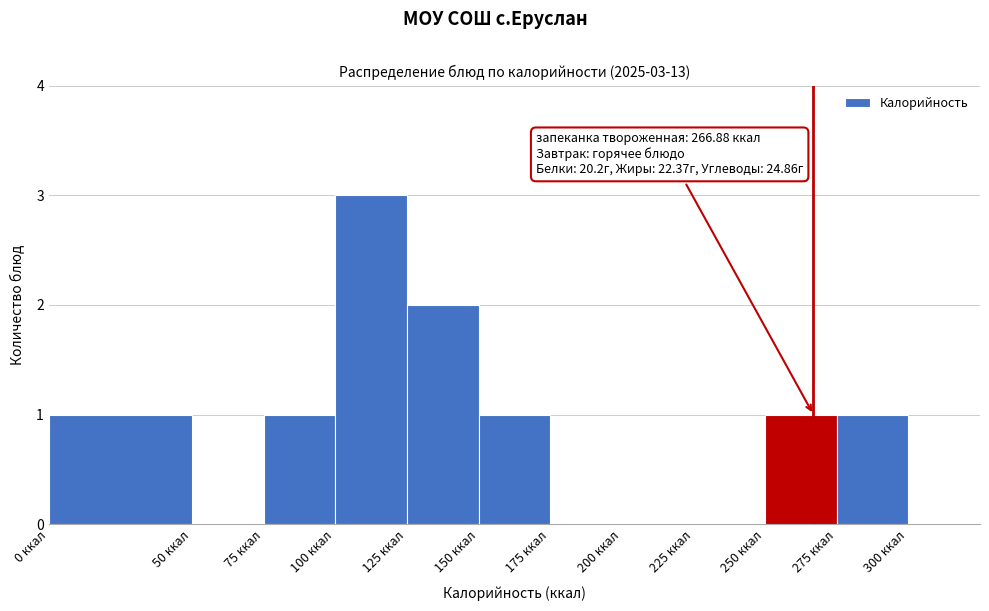

Which range on the x-axis has the tallest bar?

100 to 125